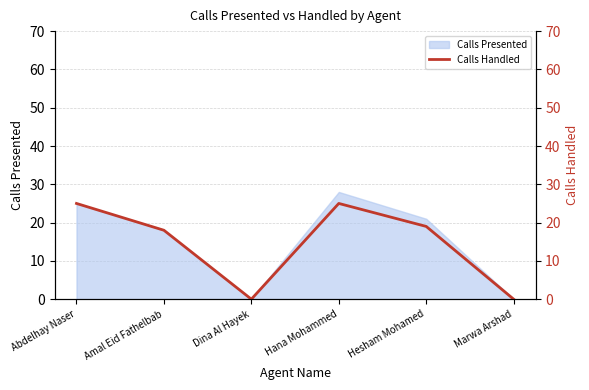

Where is the first local minimum?

Dina Al Hayek